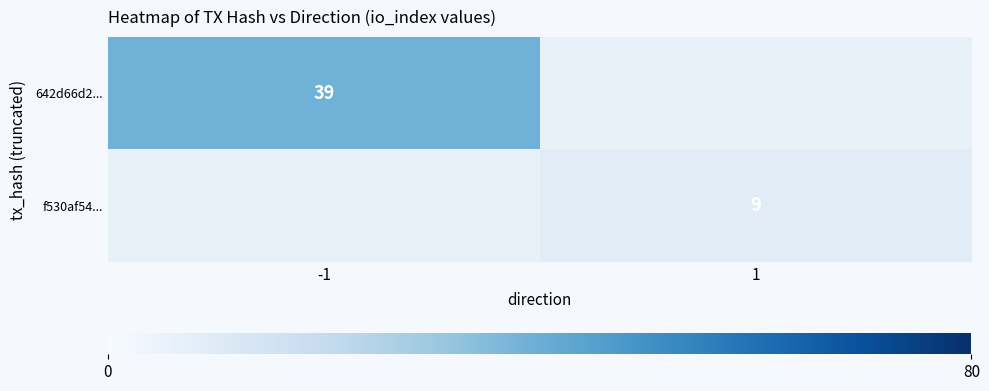

Which category has the lowest value across all series?

1